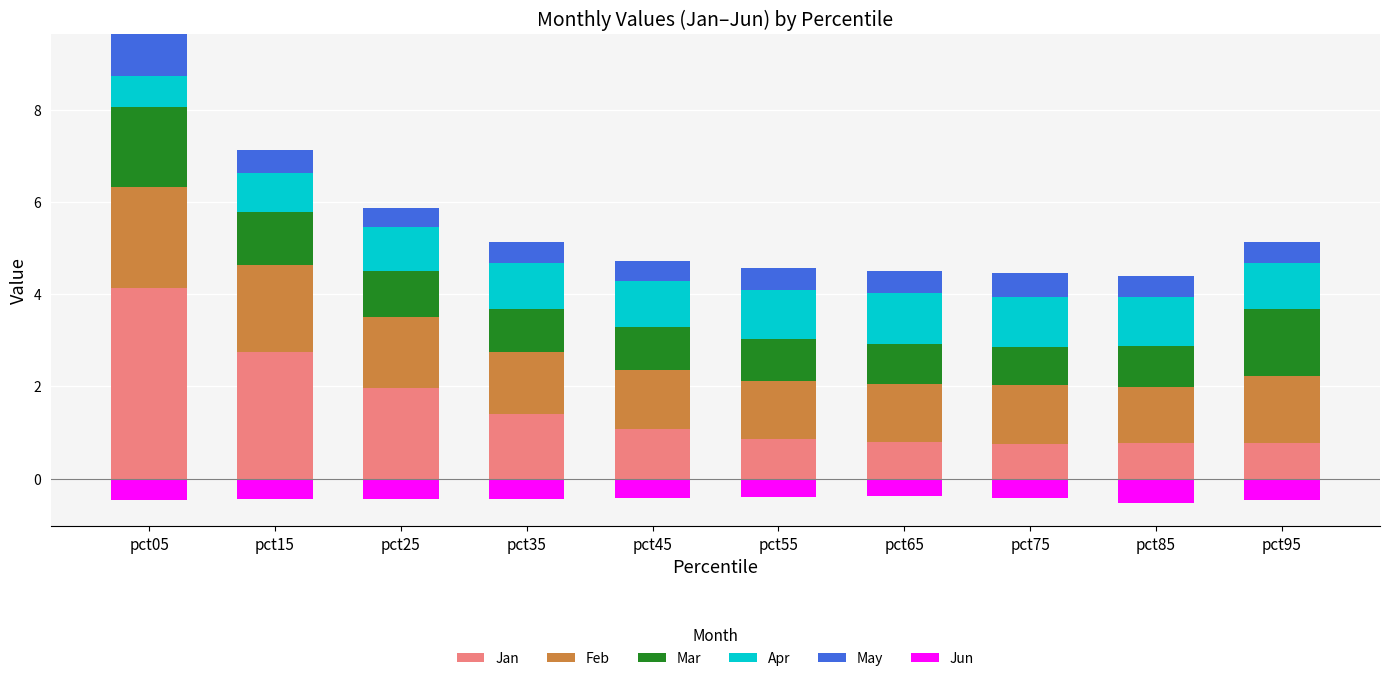

Between pct55 and pct65, which series saw the biggest shift?

Jan